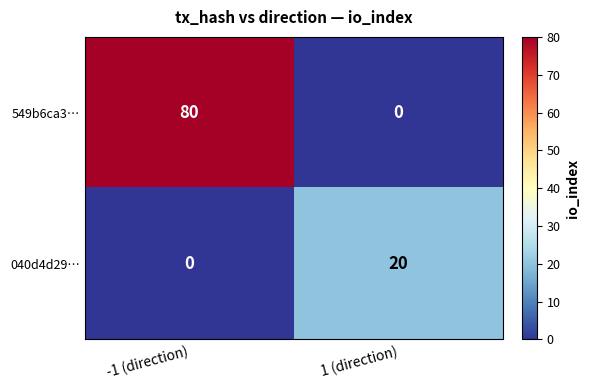

What is the total value across all series at -1 (direction)?

80